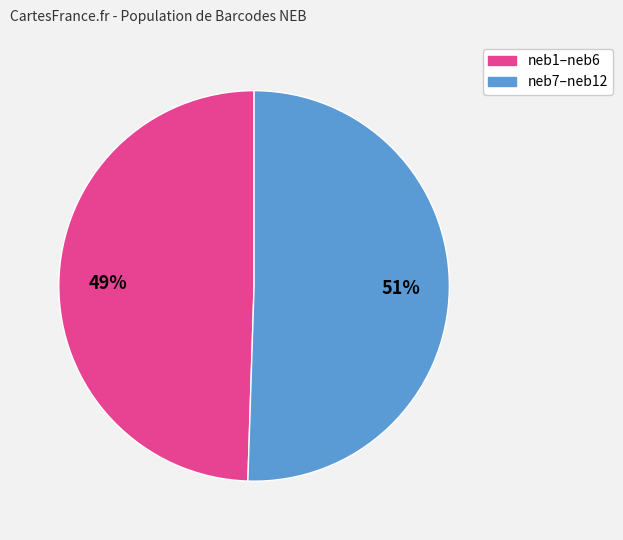

Is there any slice that represents more than half of the pie?

Yes